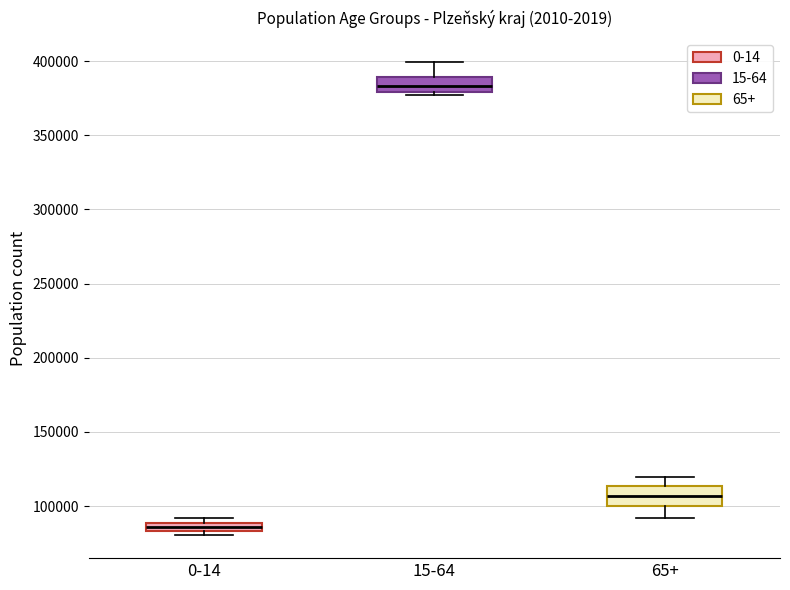

Which box's median line is the lowest?

0-14